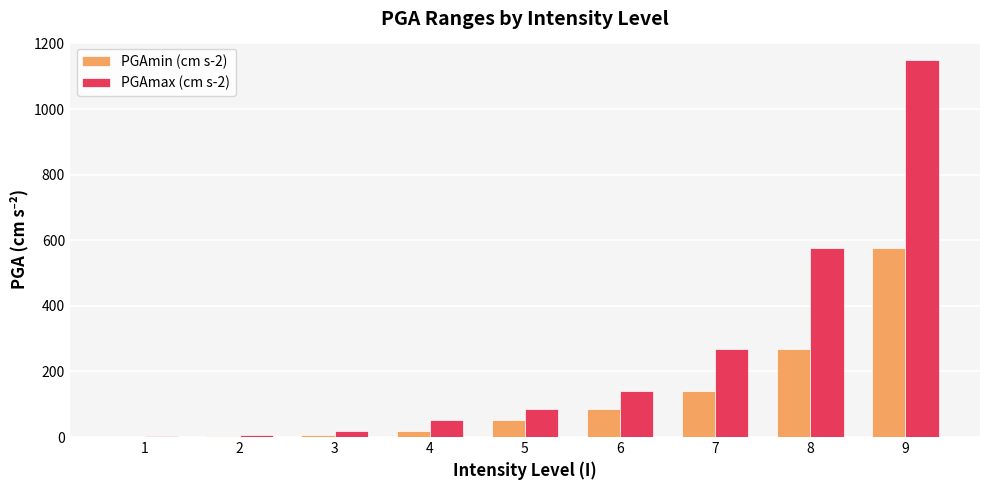

Which series has the largest total across all categories?

PGAmax (cm s-2)